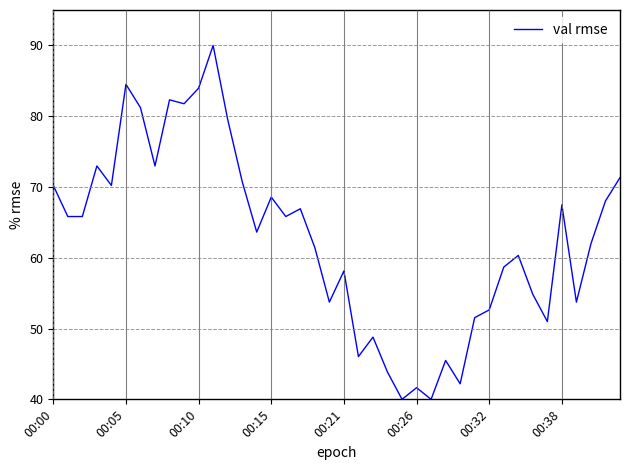

What is the maximum value shown in the chart?

90.0